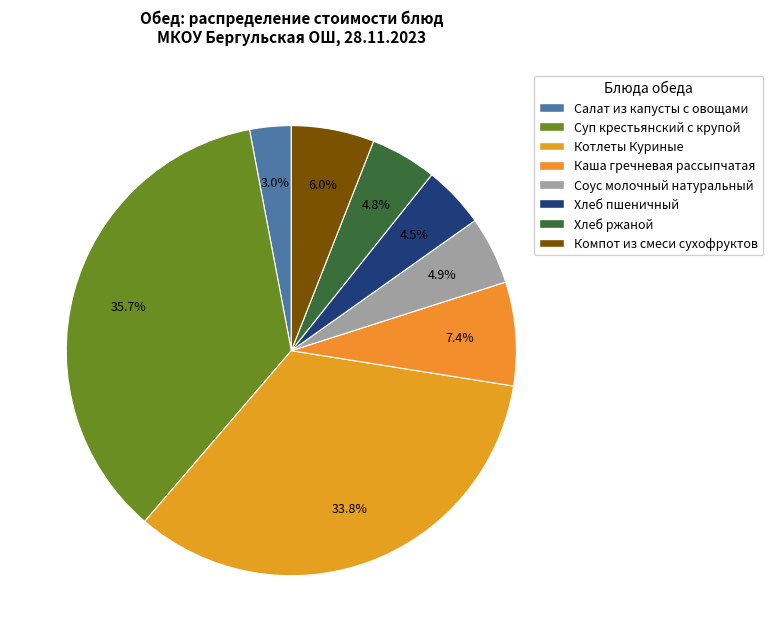

Rank the categories by value from lowest to highest.

Салат из капусты с овощами, Хлеб пшеничный, Хлеб ржаной, Соус молочный натуральный, Компот из смеси сухофруктов, Каша гречневая рассыпчатая, Котлеты Куриные, Суп крестьянский с крупой